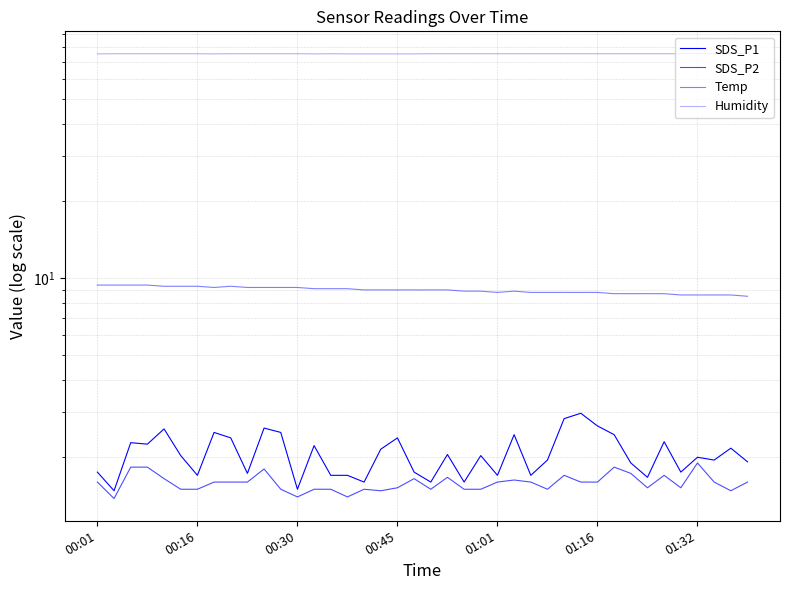

What value does the SDS_P2 series have at 11?

1.5